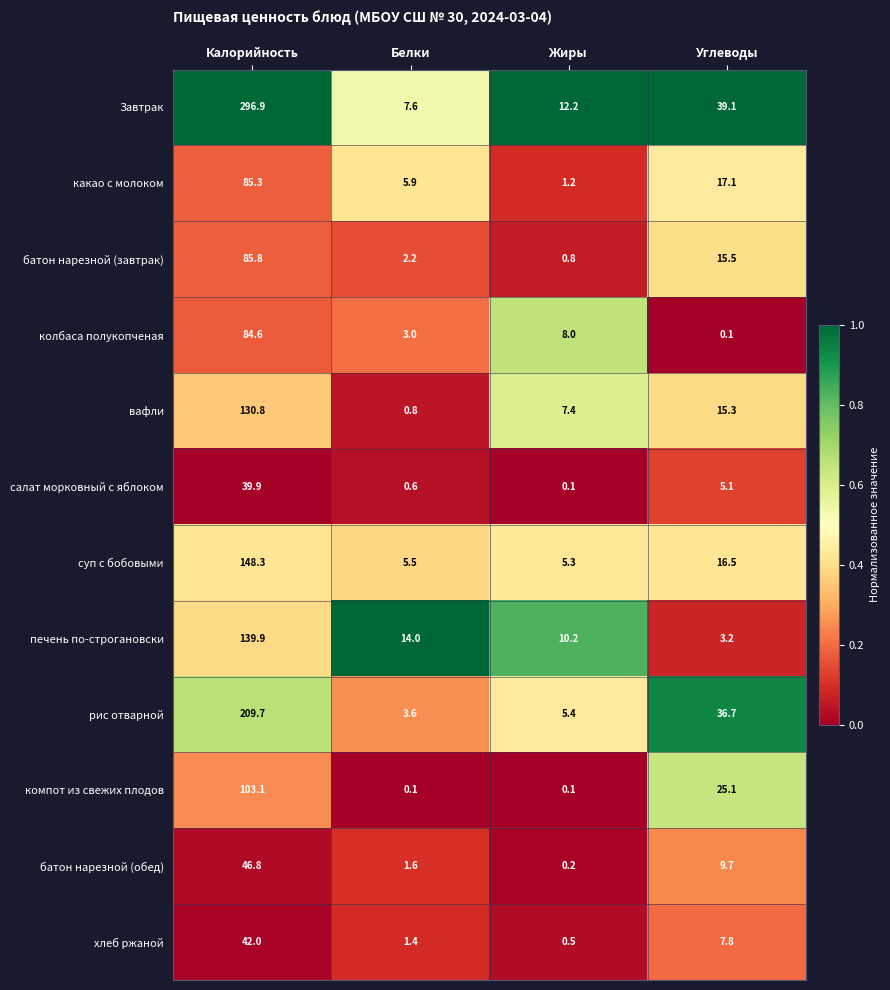

Count the number of data series in this chart.

12